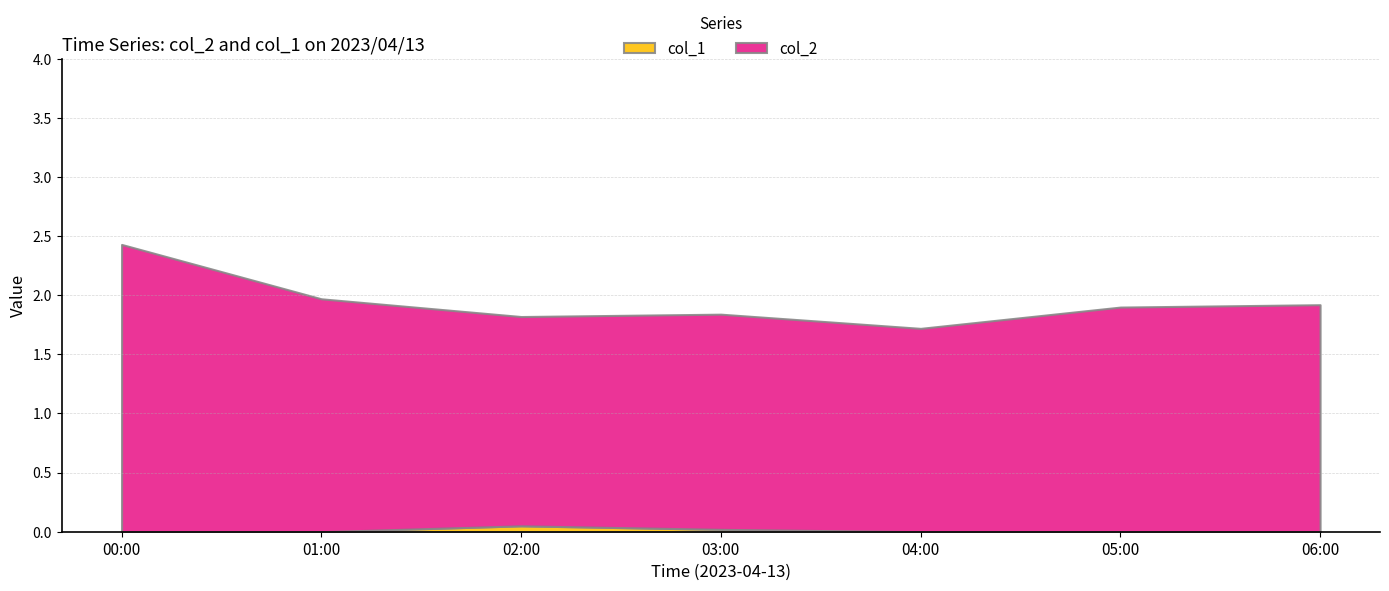

What is the total value across all series at 05:00?

1.9